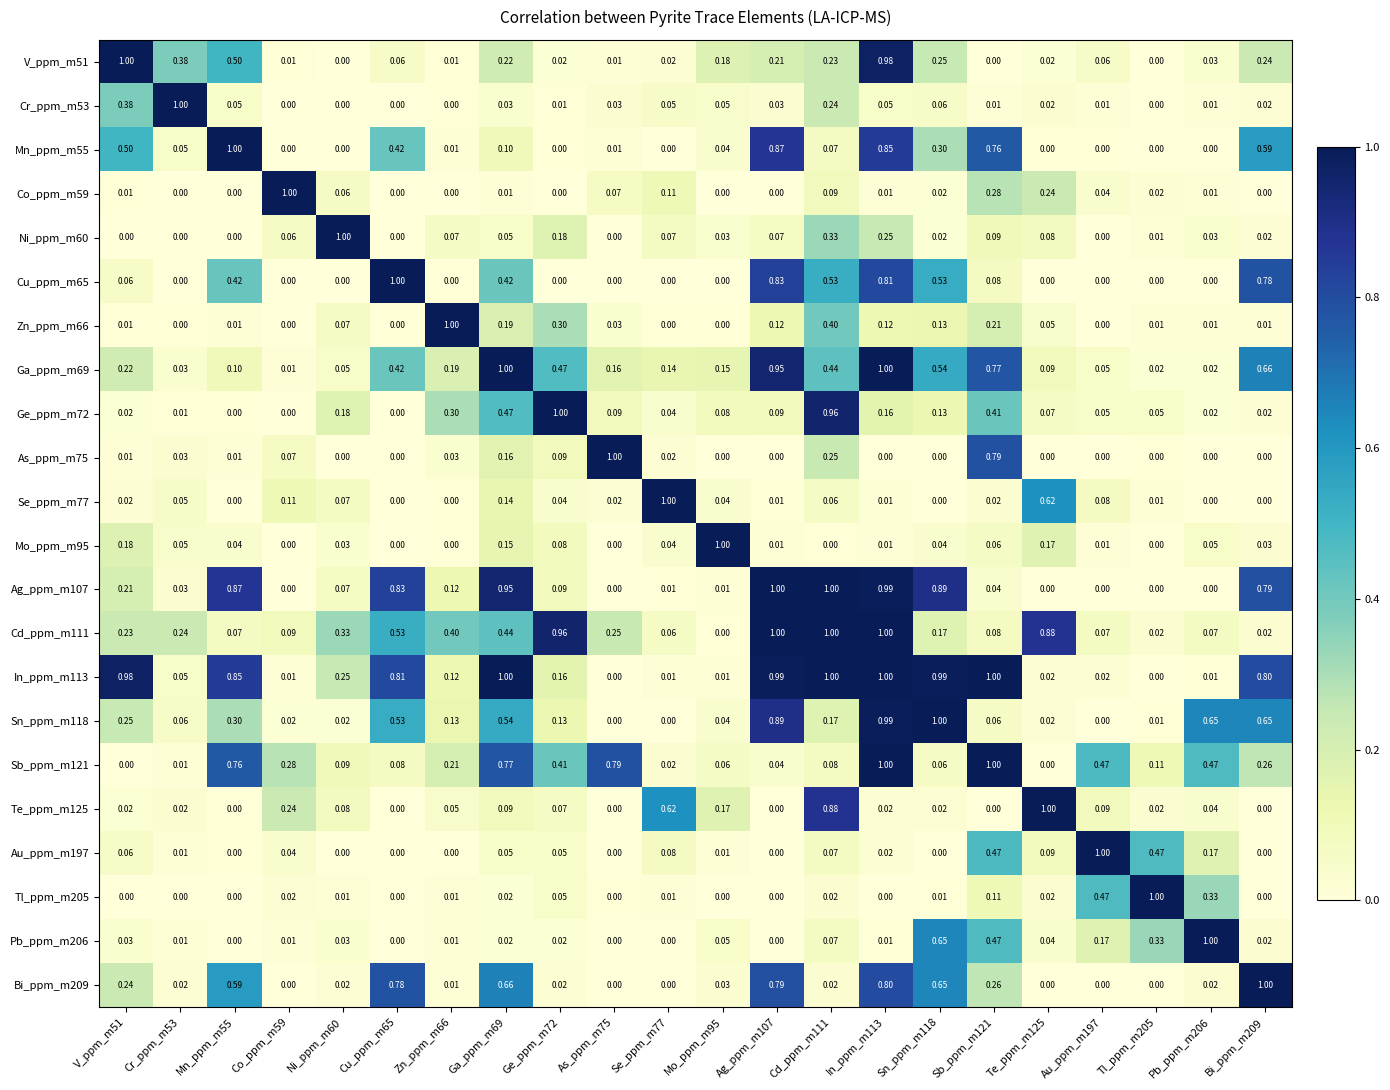

Is the value of Bi_ppm_m209 at Cr_ppm_m53 greater than the value of Cu_ppm_m65 at Au_ppm_m197?

Yes